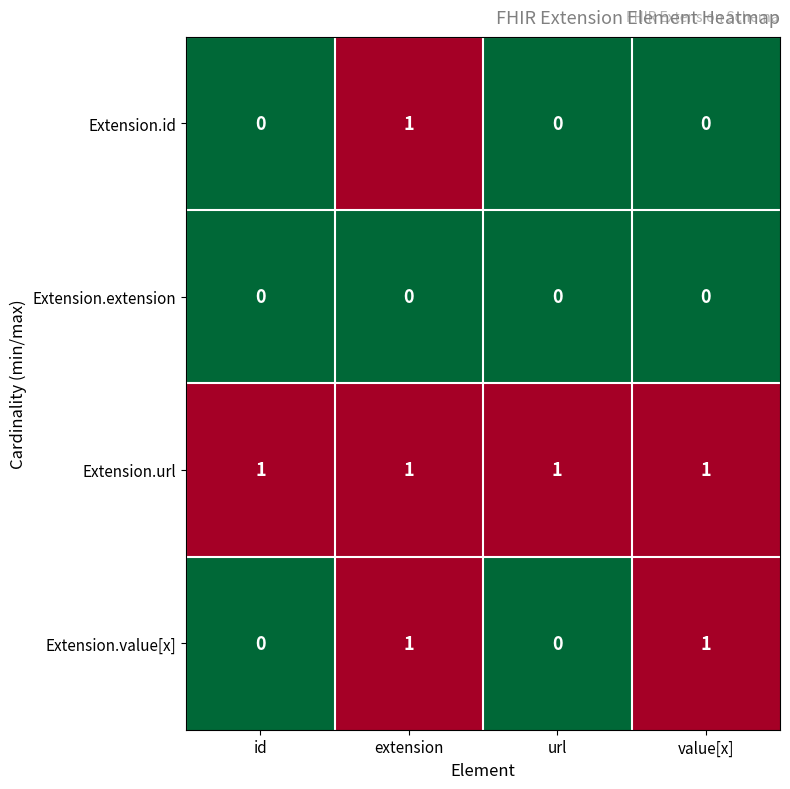

At which label does Extension.id reach its peak?

extension